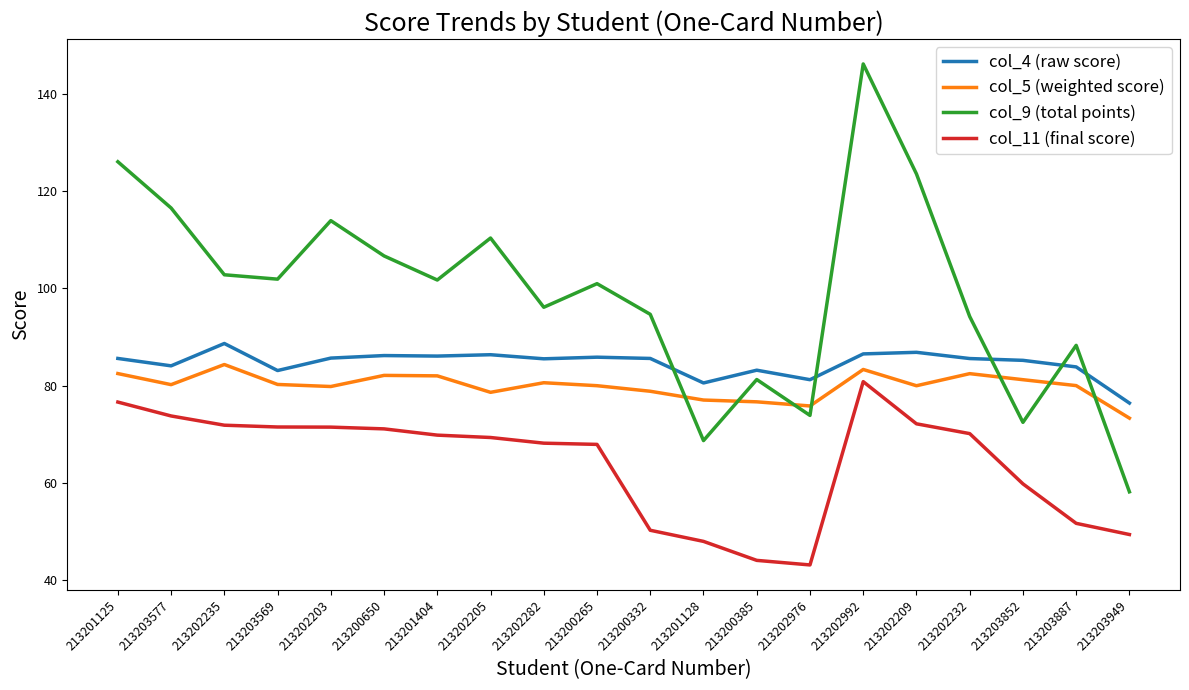

At which category is the sum across all series the highest?

213202992